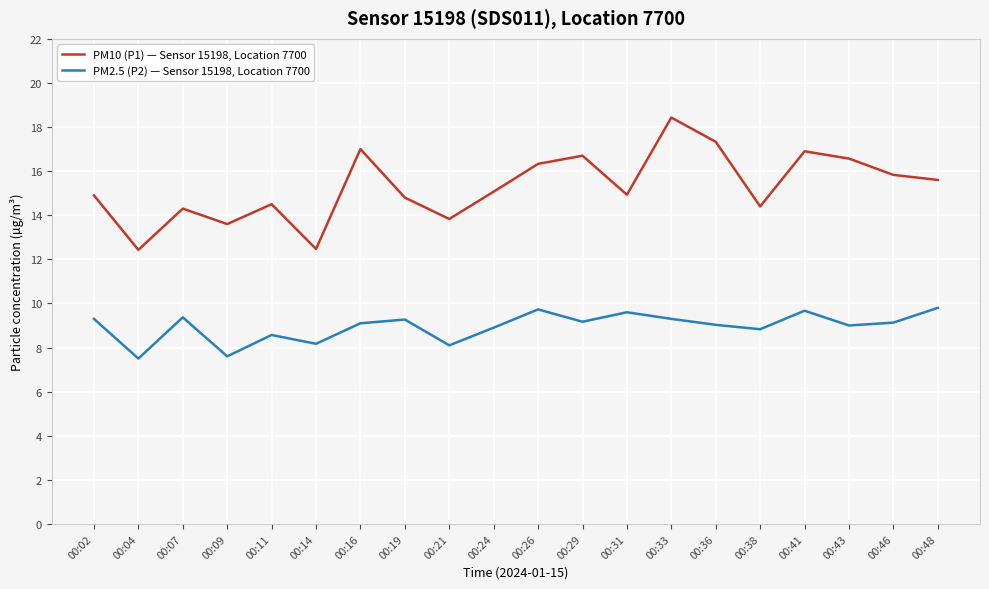

What is the sum of all PM10 (P1) — Sensor 15198, Location 7700 values?

305.9